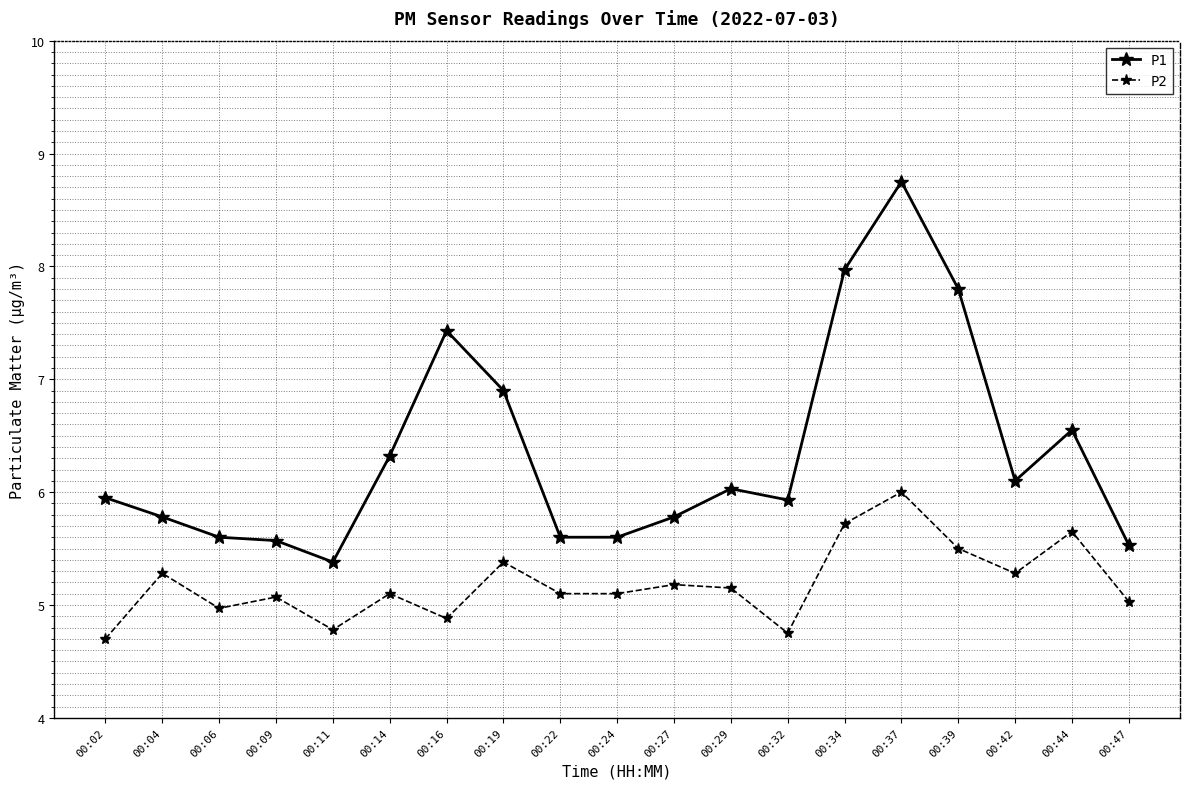

True or false: P1 has a value of 9.3 at 00:04.

False